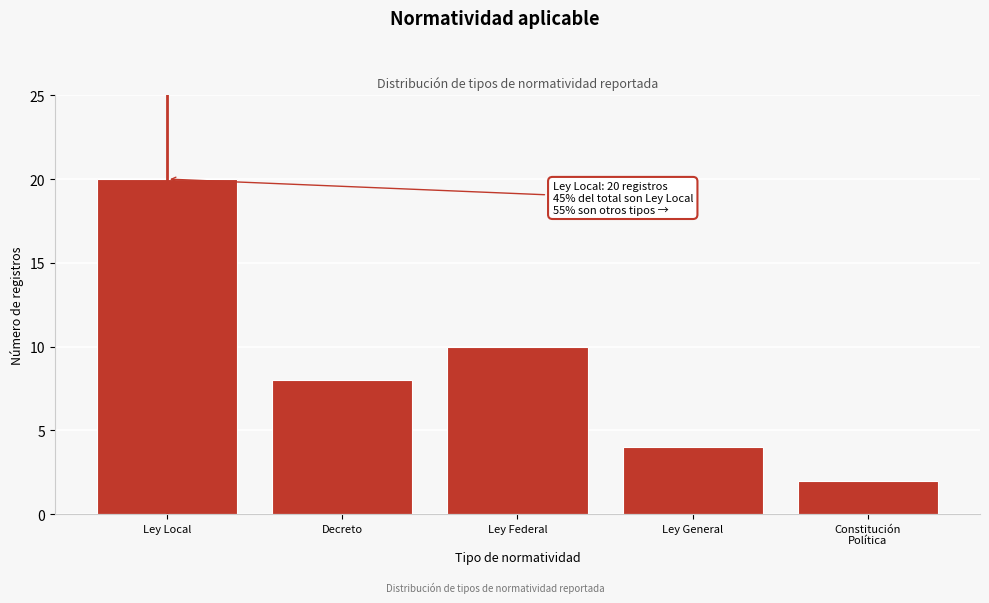

Reading left to right, what are all the values shown in this chart?

20	8	10	4	2